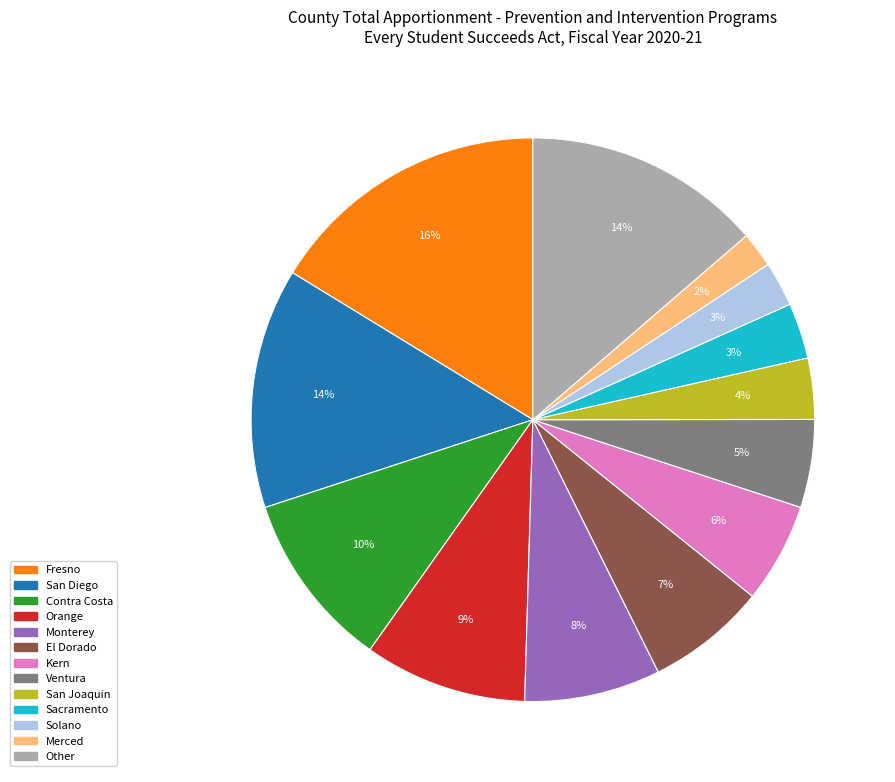

Is there any slice that represents more than half of the pie?

No